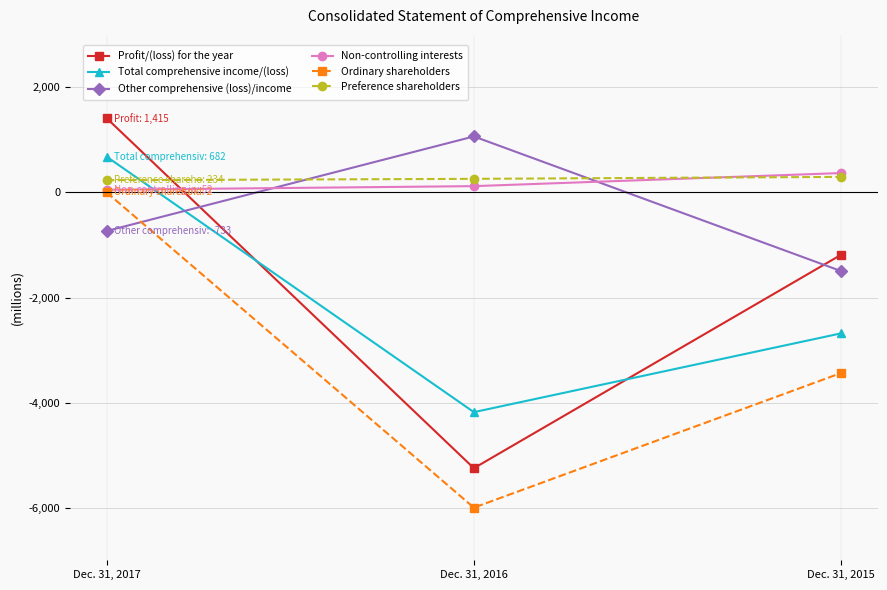

Which series changed the most between Dec. 31, 2017 and Dec. 31, 2015?

Ordinary shareholders